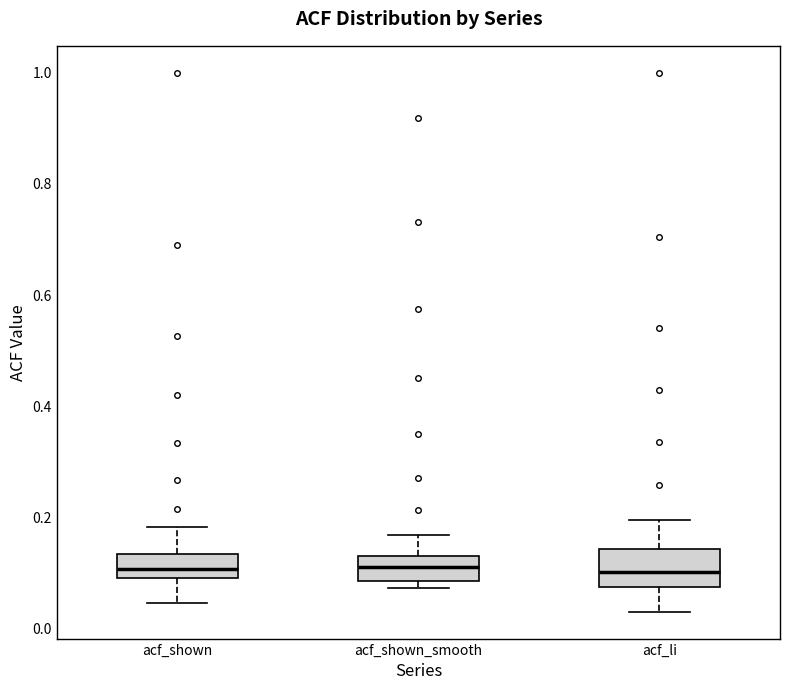

Reading left to right, transcribe this box plot: for each box, give where its median line is, the range the box spans, and where its two whiskers end, as read against the y-axis. The values are not printed on the chart, so give them approximately, as read against the axis.

acf_shown: median 0.10 (inside the box), box 0.10 to 0.14, whiskers 0.04 to 0.18
acf_shown_smooth: median 0.12, box 0.08 to 0.14, whiskers 0.08 (just below the box's lower edge) to 0.16
acf_li: median 0.10, box 0.08 to 0.14, whiskers 0.04 to 0.20